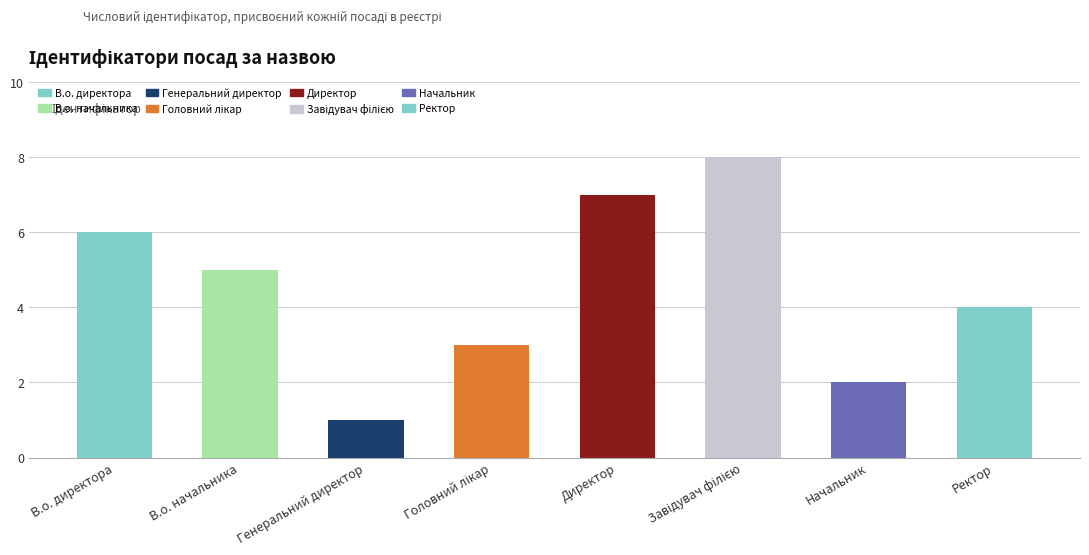

What is the sum of all values?

36